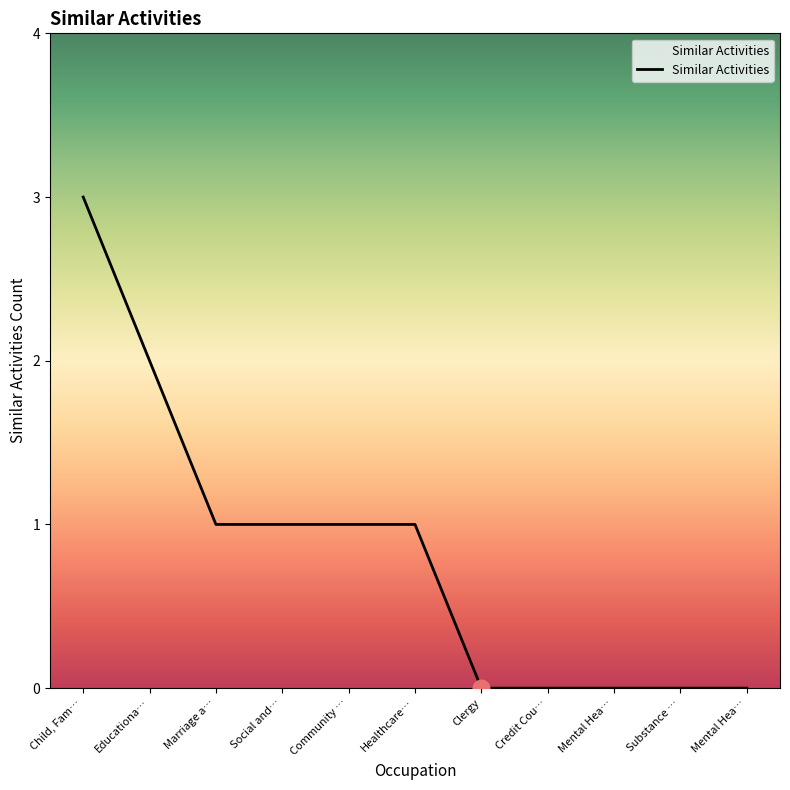

Does the chart have visible grid lines?

No